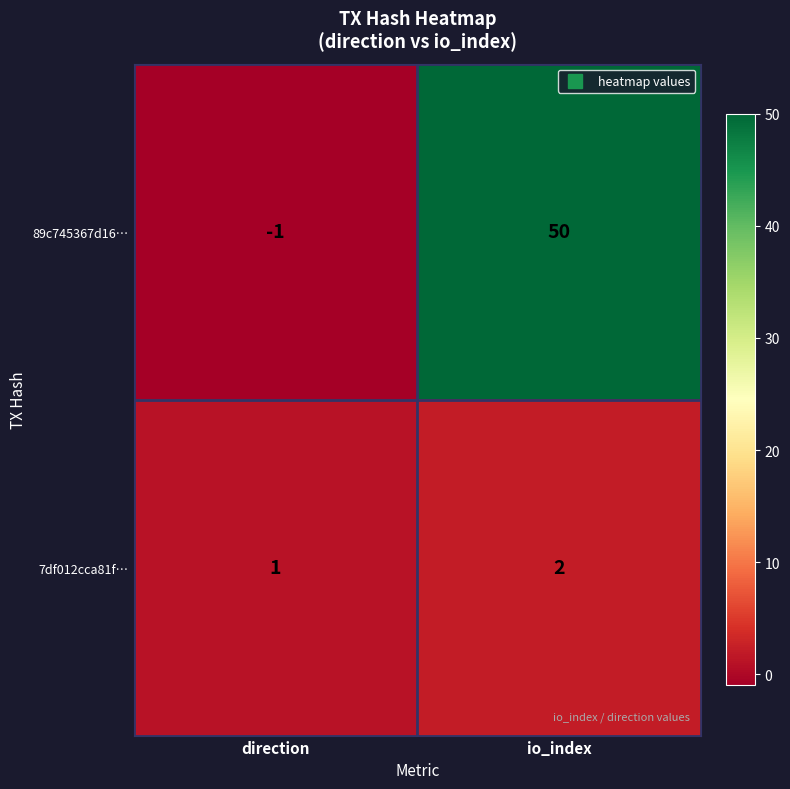

What is the total value across all series at io_index?

52